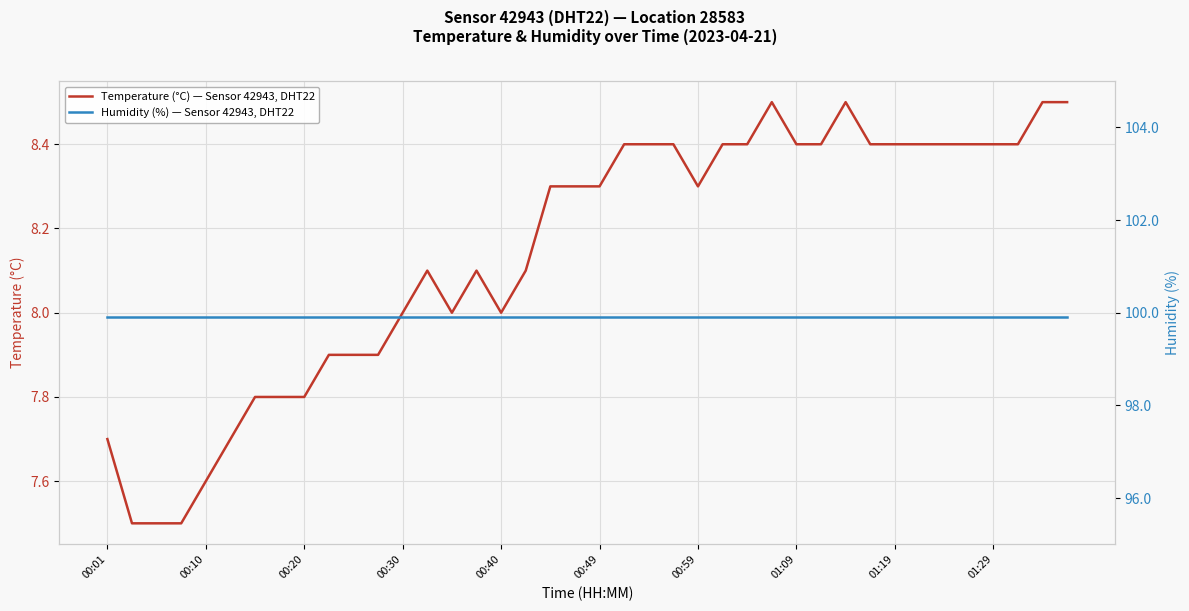

Where is Humidity (%) — Sensor 42943, DHT22 nearest to the value 99?

00:01